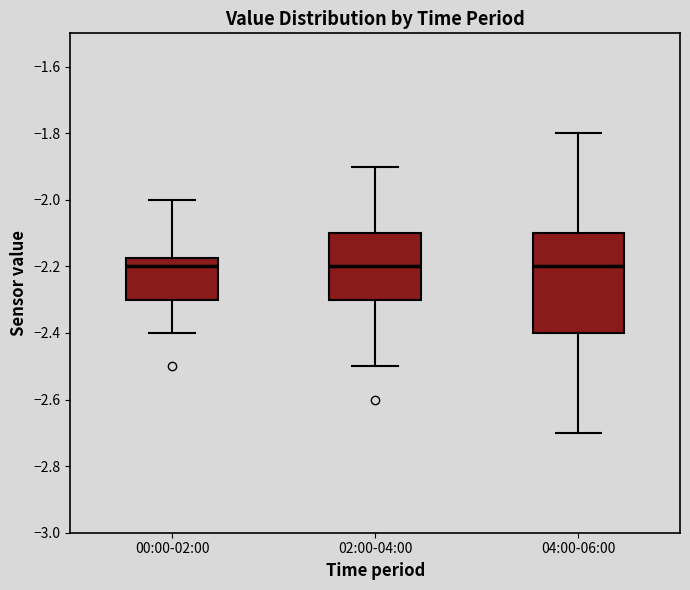

Which box is the tallest, from its lower edge to its upper edge?

04:00-06:00